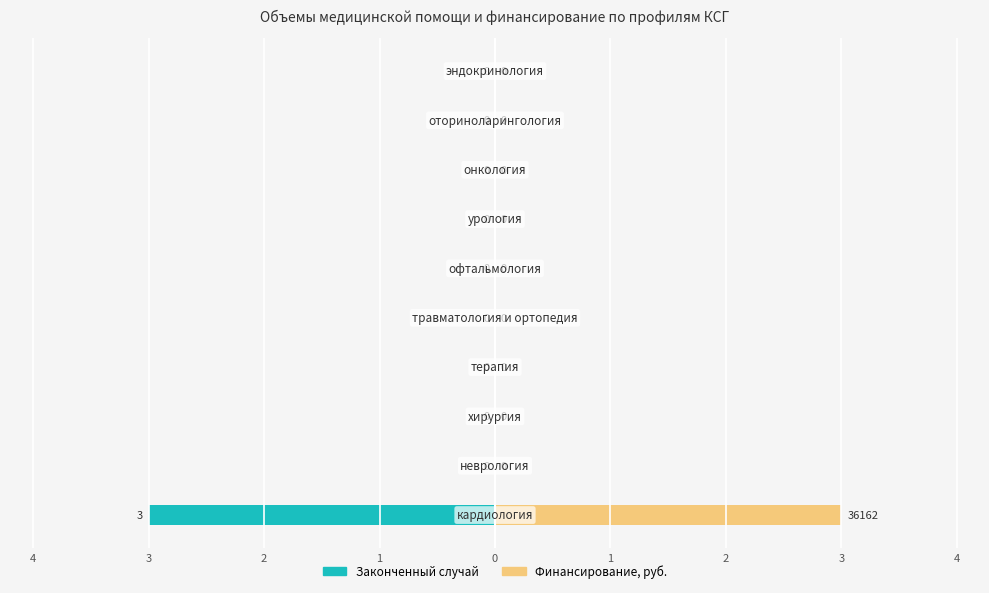

How many bars are there in total?

20